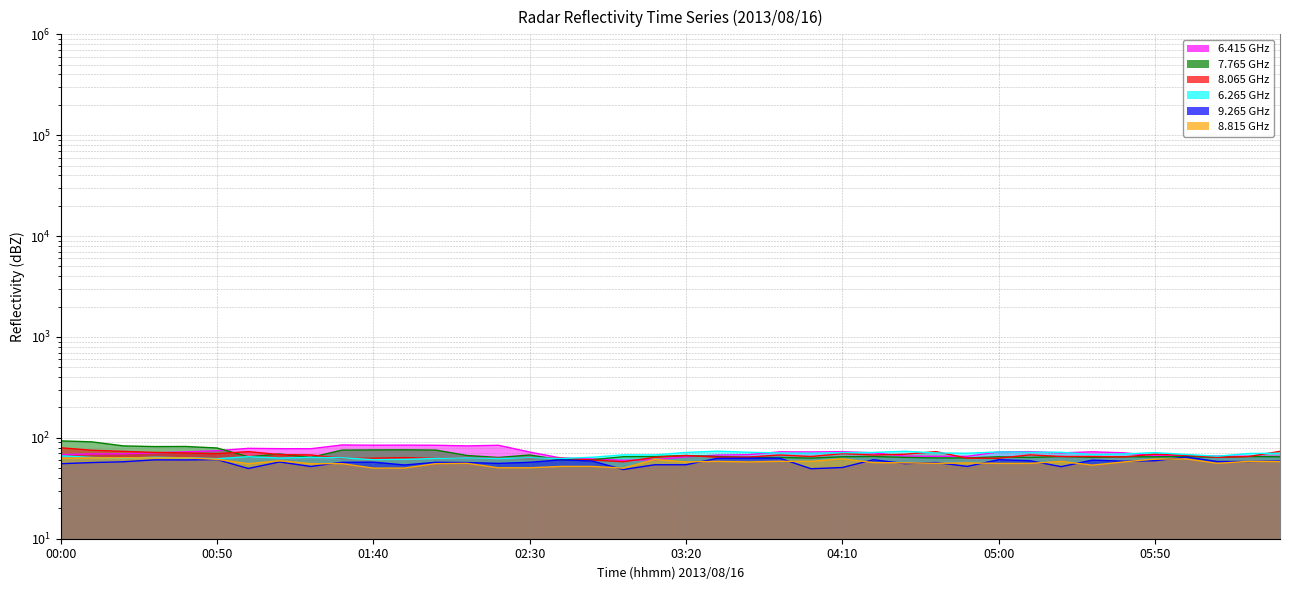

At which label is 7.765 closest to 76?

01:40